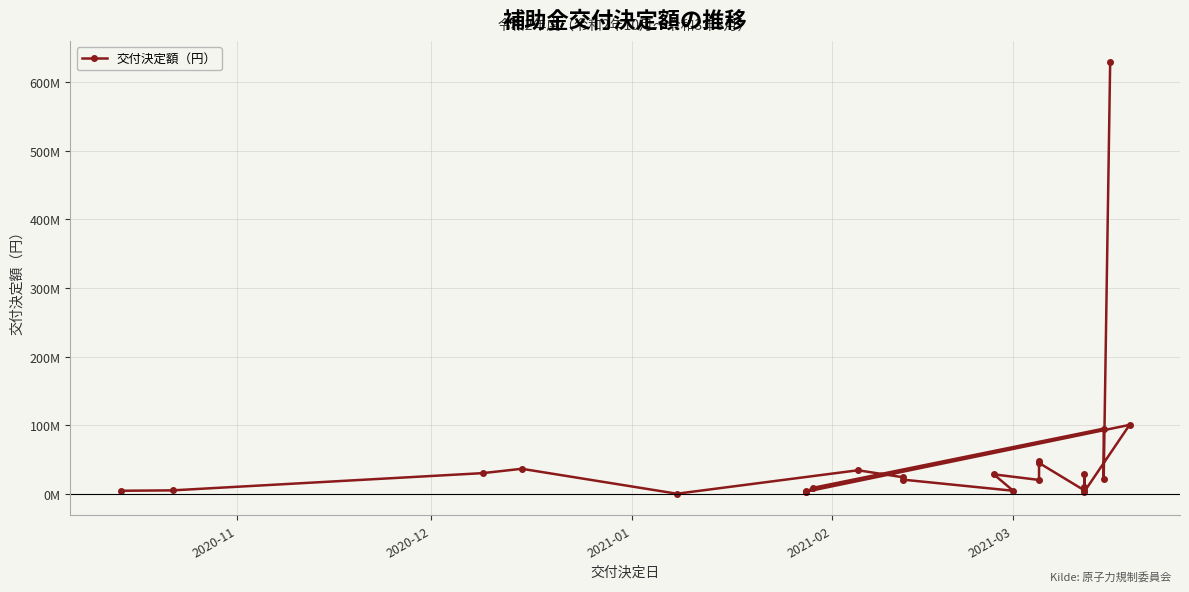

The chart shows a value of 4171804 at 20. True or false?

False